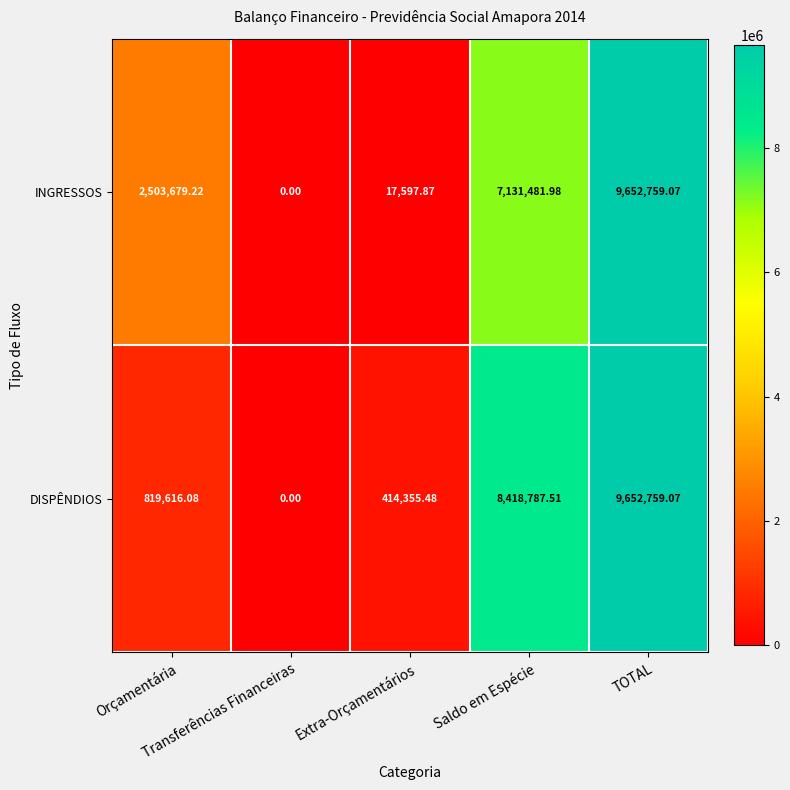

How many values in the INGRESSOS series exceed 2503679?

3